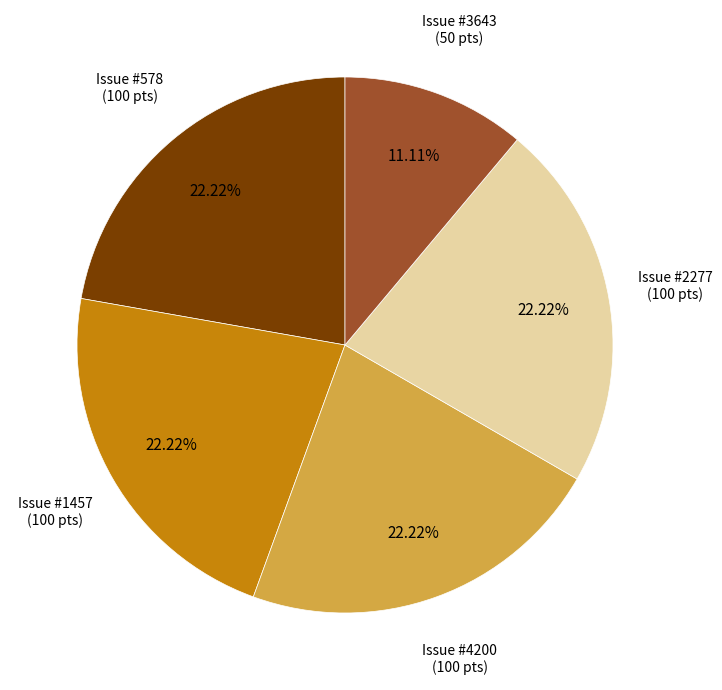

Is there any slice that represents more than half of the pie?

No